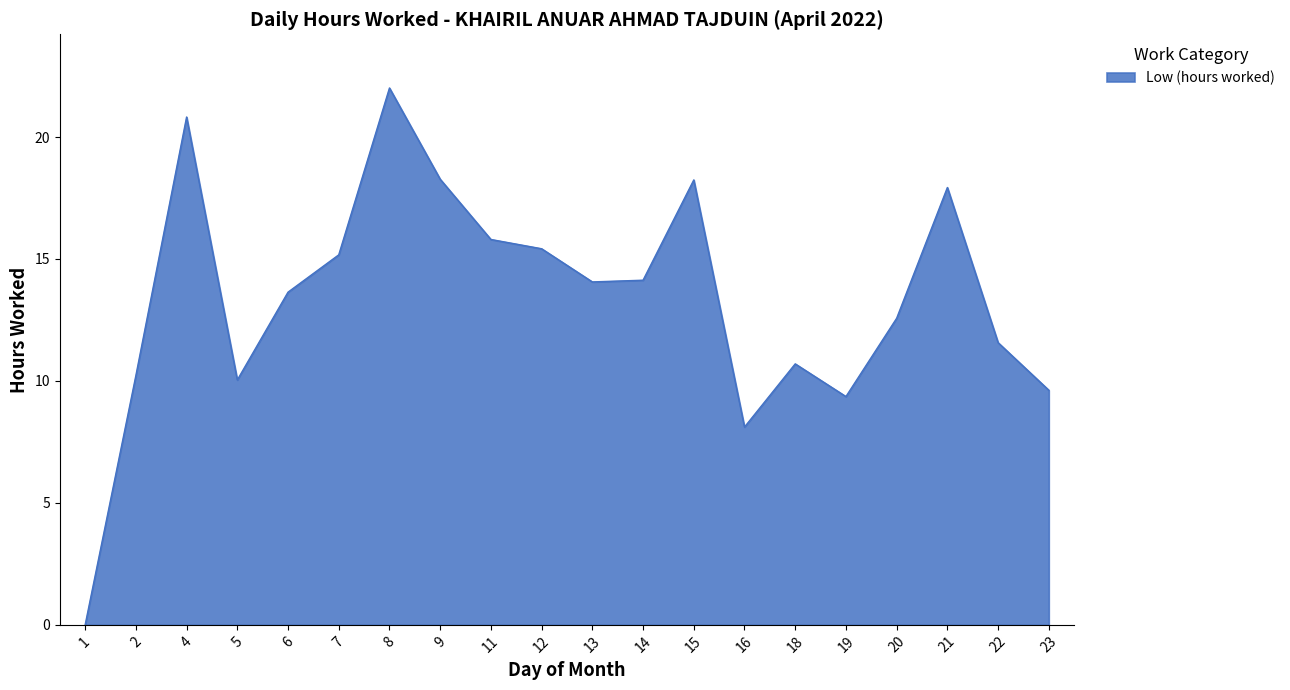

What is the sum of the values at 8 and 18?

32.7